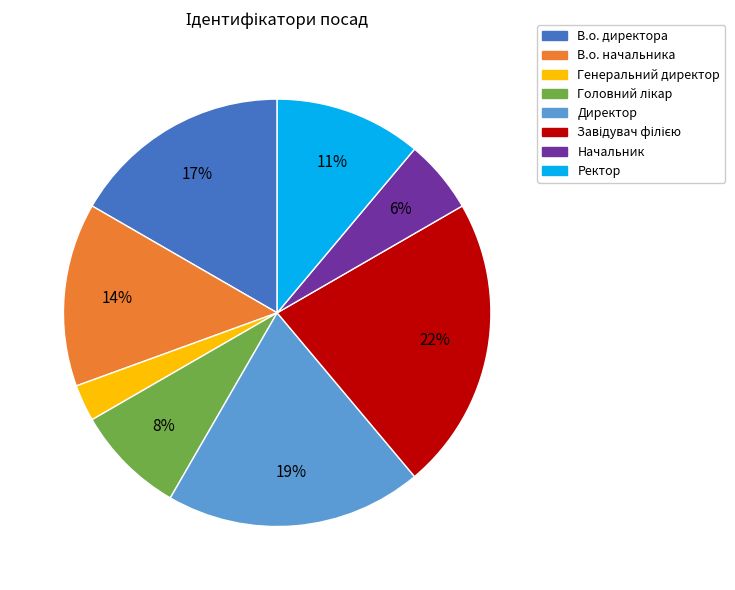

To the nearest percent, what is the difference between the Ректор and В.о. начальника slice percentages?

3%